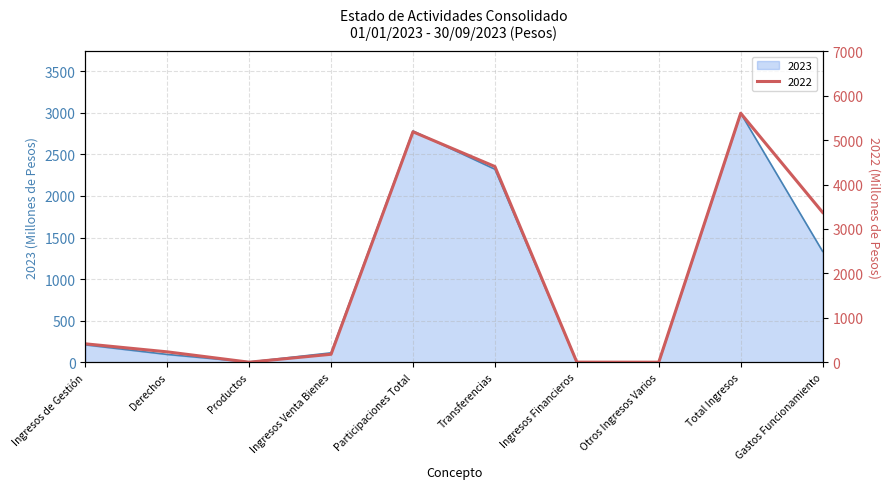

What is the sum of all 2022 values?

19399.6